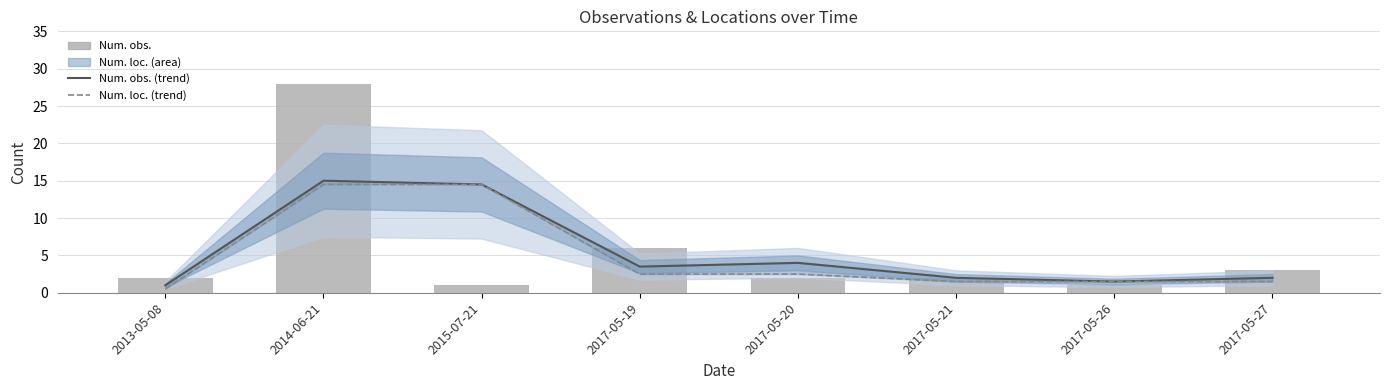

What is the value of the Num. loc. (trend) bar at the 7th from the left?

1.5